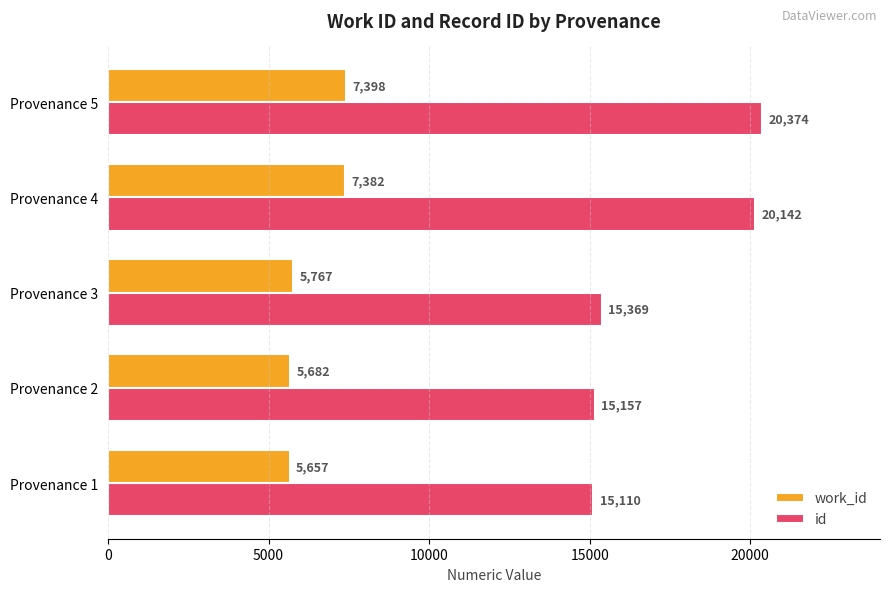

Rank the categories by id value from lowest to highest.

Provenance 1, Provenance 2, Provenance 3, Provenance 4, Provenance 5